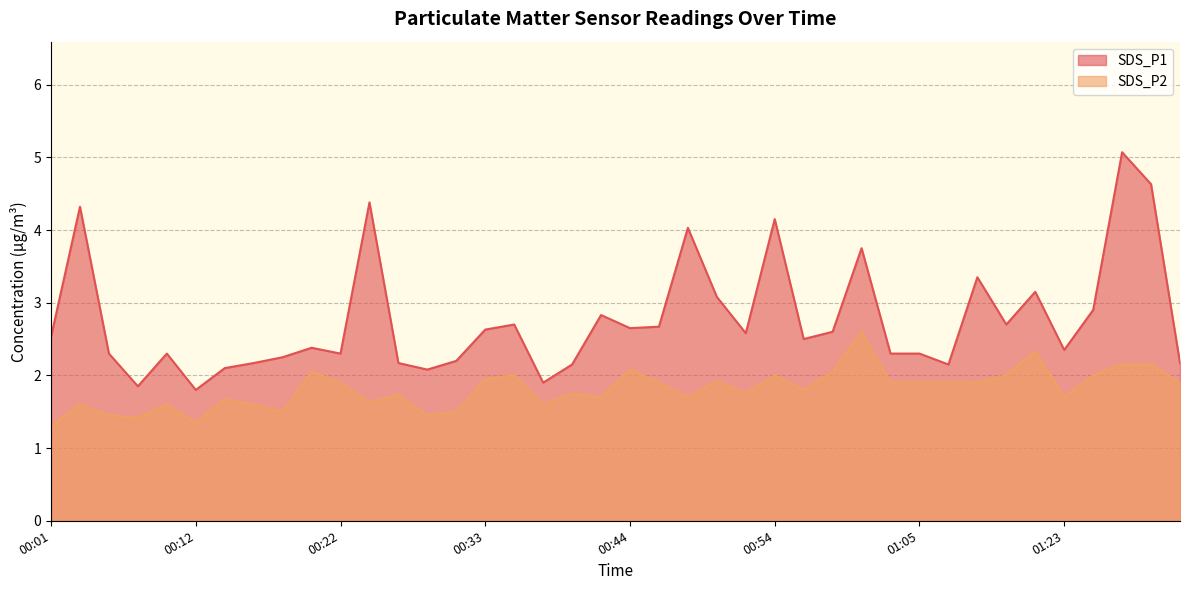

List the labels in order of SDS_P2 value, smallest first.

00:01, 00:12, 00:07, 00:05, 00:29, 00:18, 00:31, 00:03, 00:10, 00:16, 00:37, 00:25, 00:14, 00:42, 00:48, 01:23, 00:27, 00:40, 00:52, 00:56, 00:22, 00:46, 01:02, 01:05, 01:07, 01:09, 01:31, 00:50, 00:33, 00:35, 00:54, 01:11, 01:25, 00:20, 00:58, 00:44, 01:27, 01:29, 01:20, 01:00